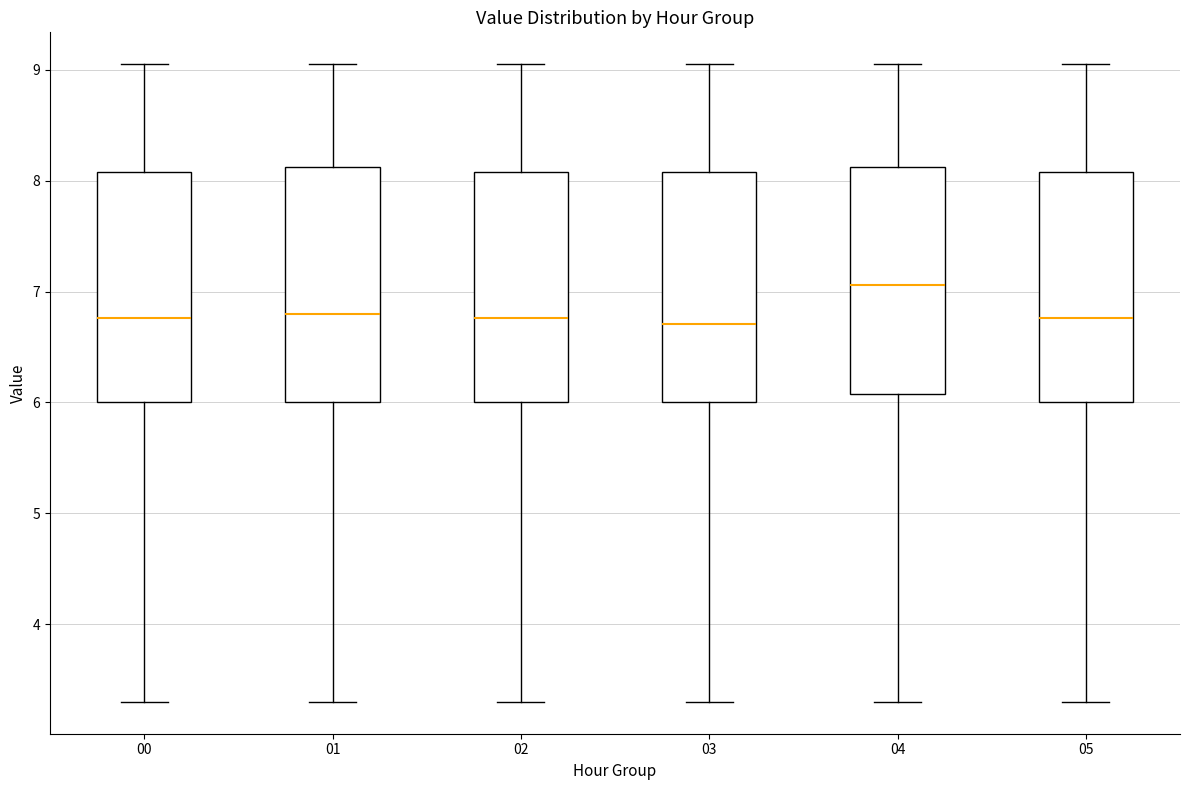

Reading left to right, transcribe this box plot: for each box, give where its median line is, the range the box spans, and where its two whiskers end, as read against the y-axis. The values are not printed on the chart, so give them approximately, as read against the axis.

00: median 6.8, box 6.0 to 8.1, whiskers 3.3 to 9.1
01: median 6.8, box 6.0 to 8.1, whiskers 3.3 to 9.1
02: median 6.8, box 6.0 to 8.1, whiskers 3.3 to 9.1
03: median 6.7, box 6.0 to 8.1, whiskers 3.3 to 9.1
04: median 7.1, box 6.1 to 8.1, whiskers 3.3 to 9.1
05: median 6.8, box 6.0 to 8.1, whiskers 3.3 to 9.1